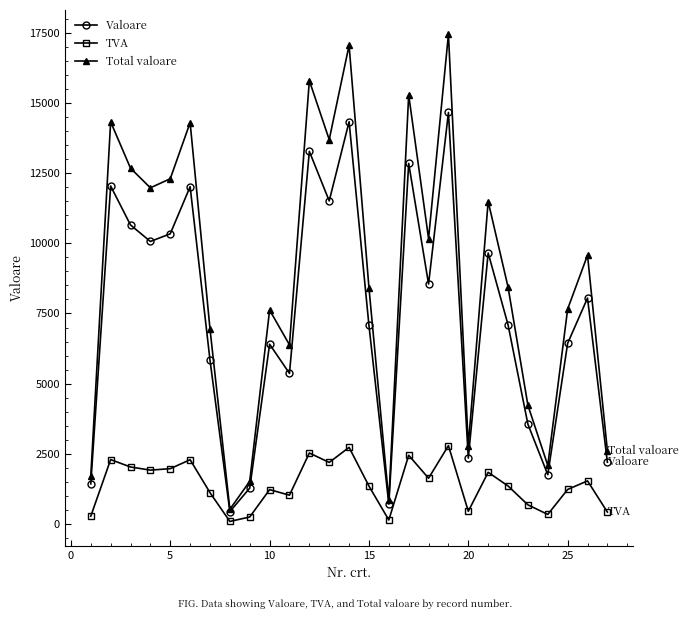

True or false: TVA and Total valoare intersect in this chart.

False